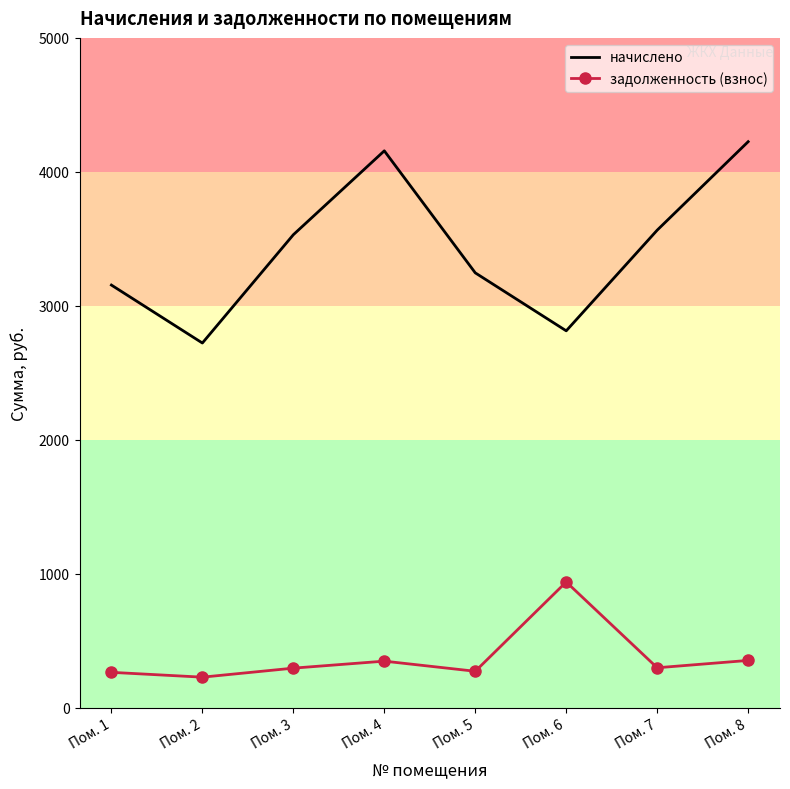

True or false: начислено and задолженность (взнос) intersect in this chart.

False